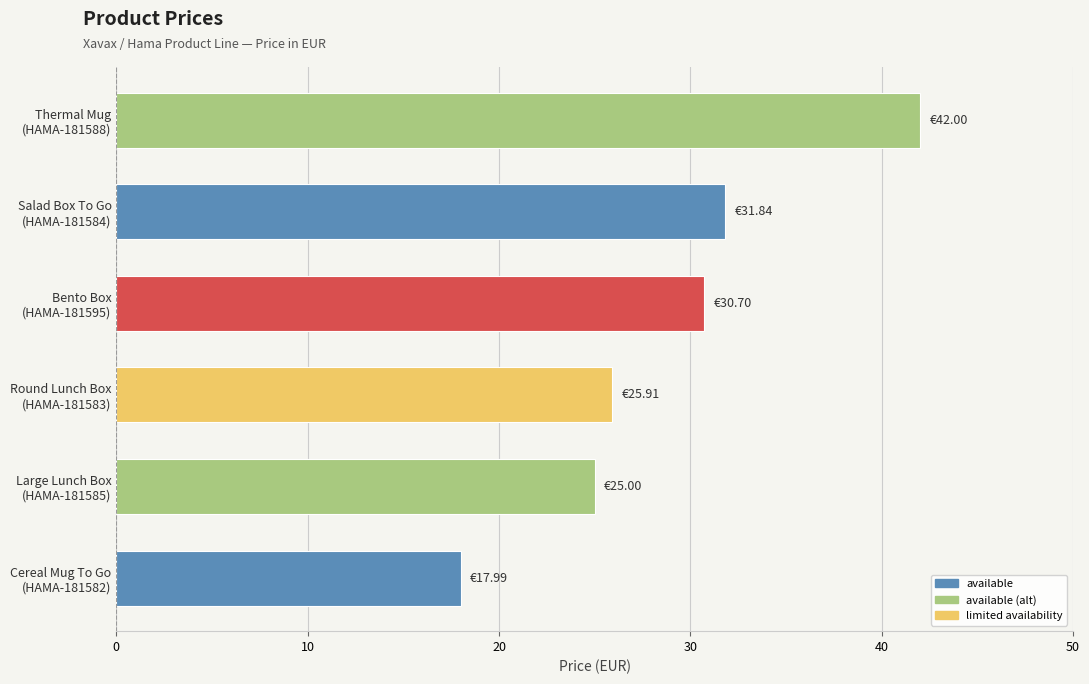

What is the sum of all values?

173.4